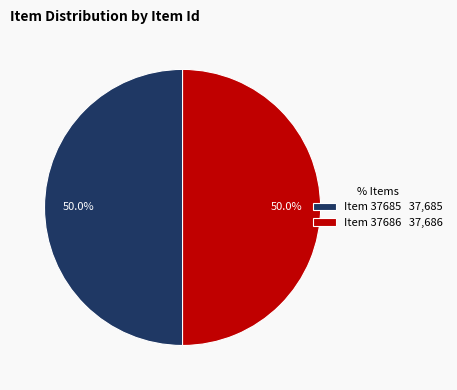

Count the number of slices in the pie.

2